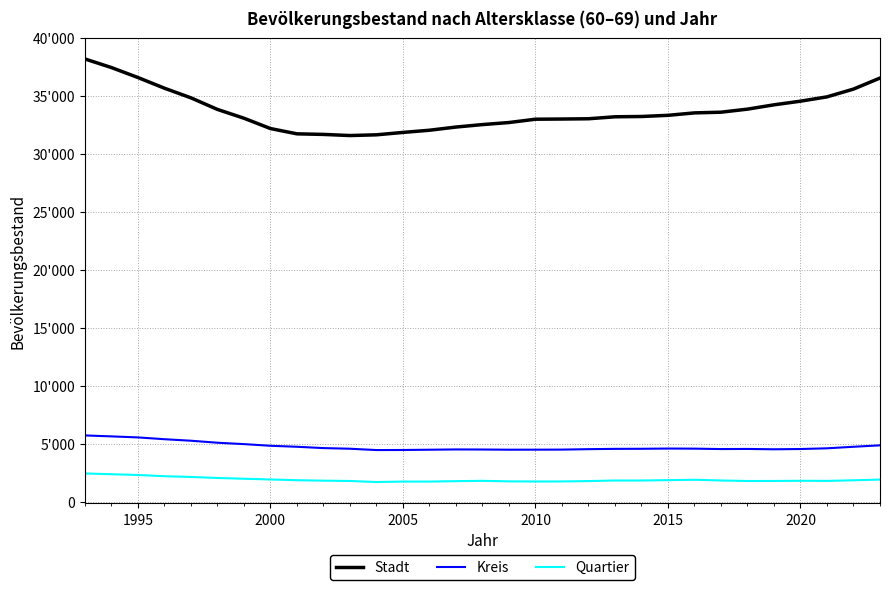

Does the chart have visible grid lines?

Yes